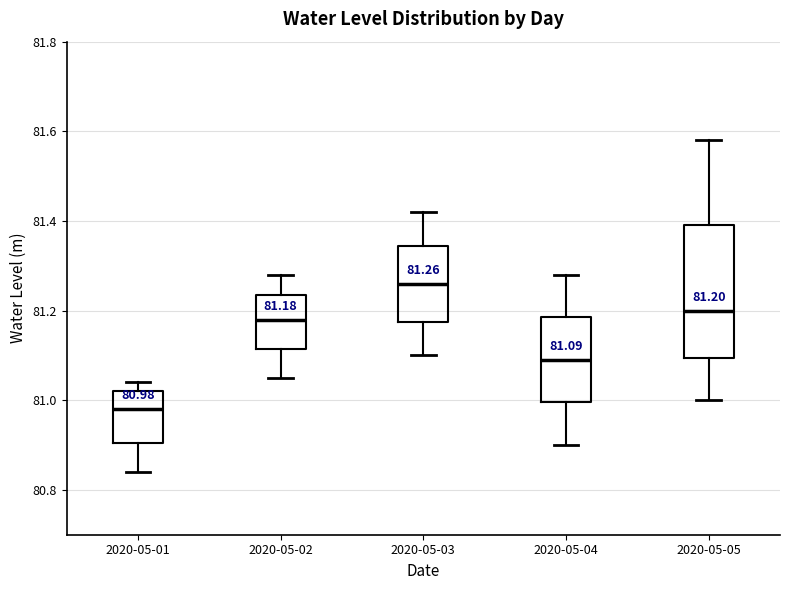

Which box's median line is the lowest?

2020-05-01